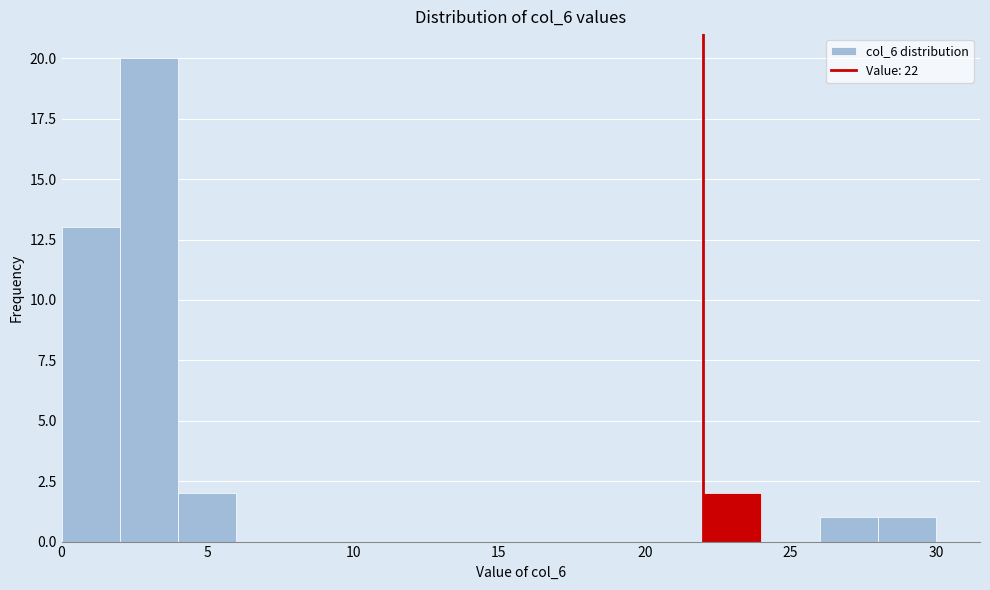

Reading left to right, list every bar in this chart as the range it spans on the x-axis followed by its height. The values are not printed on the chart, so give them approximately, as read against the axis.

0 to 2: 13
2 to 4: 20
4 to 6: 2
6 to 8: 0
8 to 10: 0
10 to 12: 0
12 to 14: 0
14 to 16: 0
16 to 18: 0
18 to 20: 0
20 to 22: 0
22 to 24: 2
24 to 26: 0
26 to 28: 1
28 to 30: 1